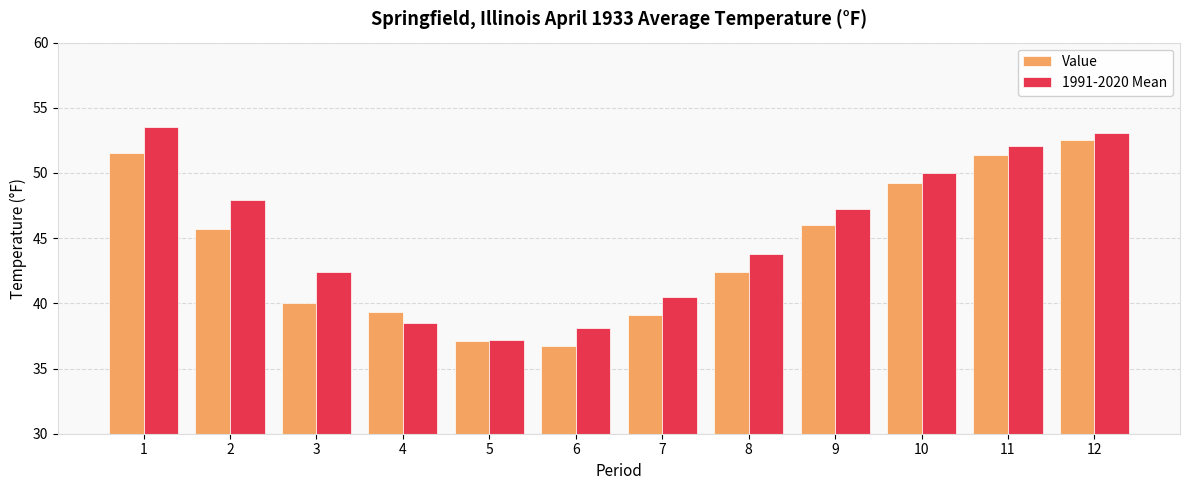

What is the difference between the Value values at 9 and 1?

5.5